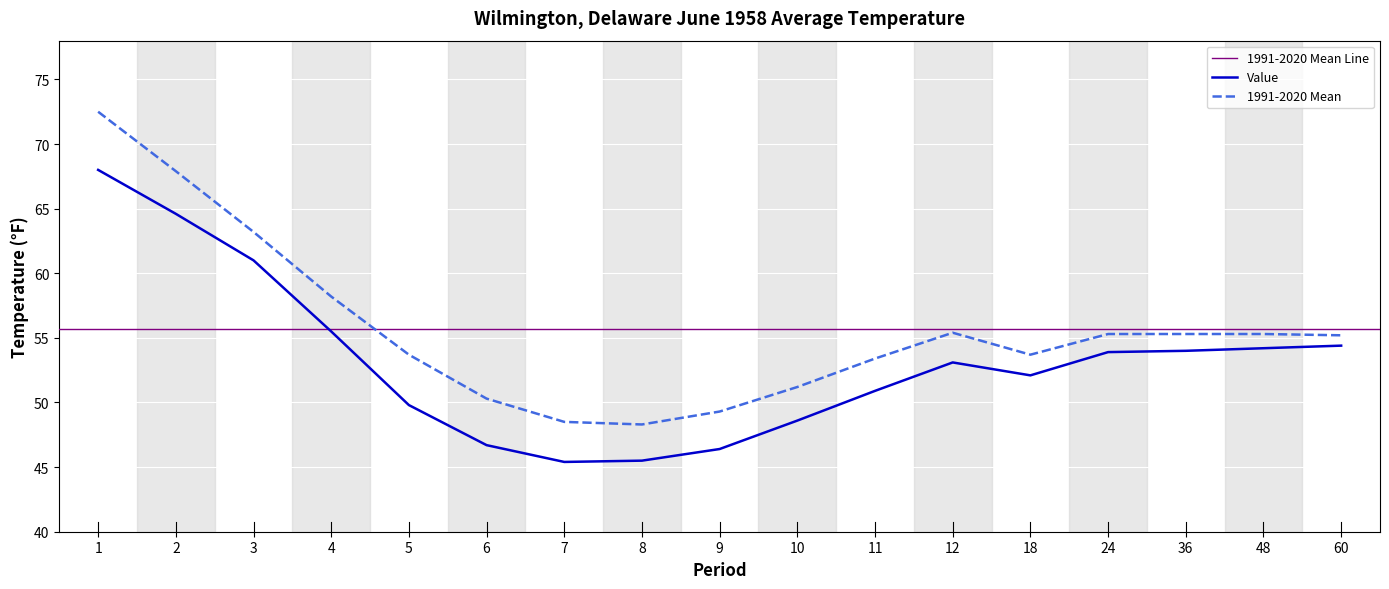

Reading left to right, extract all data points from this chart.

Value: 68.0	64.6	61.0	55.5	49.8	46.7	45.4	45.5	46.4	48.6	50.9	53.1	52.1	53.9	54.0	54.2	54.4
1991-2020 Mean: 72.5	67.9	63.2	58.2	53.7	50.3	48.5	48.3	49.3	51.2	53.4	55.4	53.7	55.3	55.3	55.3	55.2